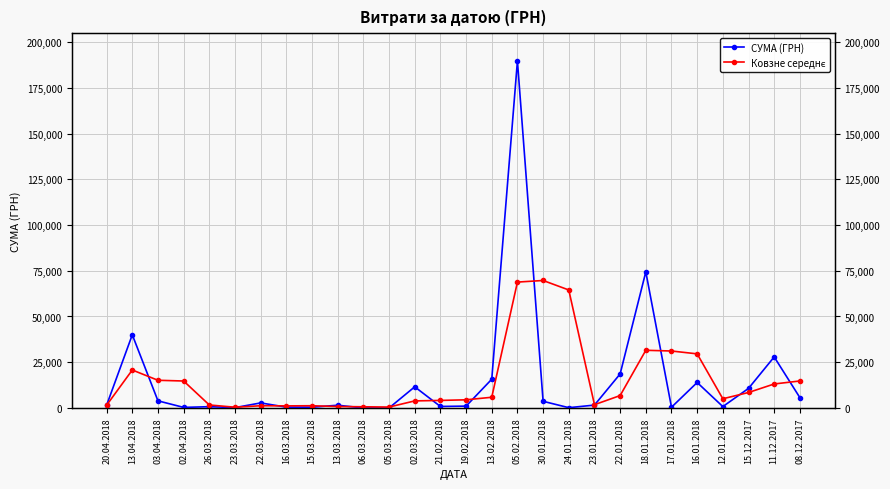

At which label is СУМА (ГРН) closest to 94829?

18.01.2018